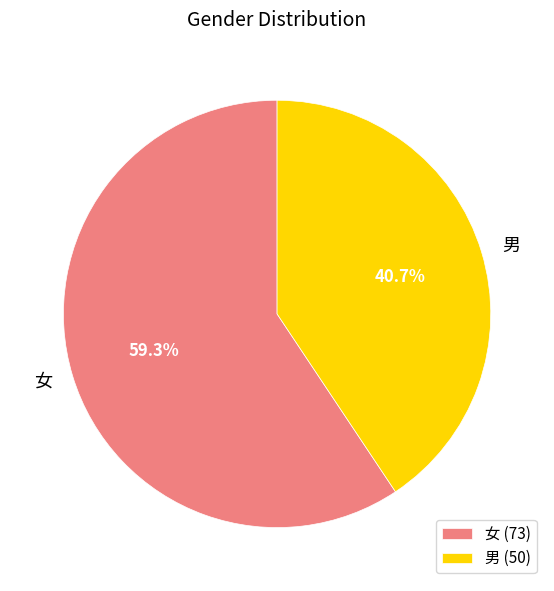

Does 女 represent more than half of the total?

Yes